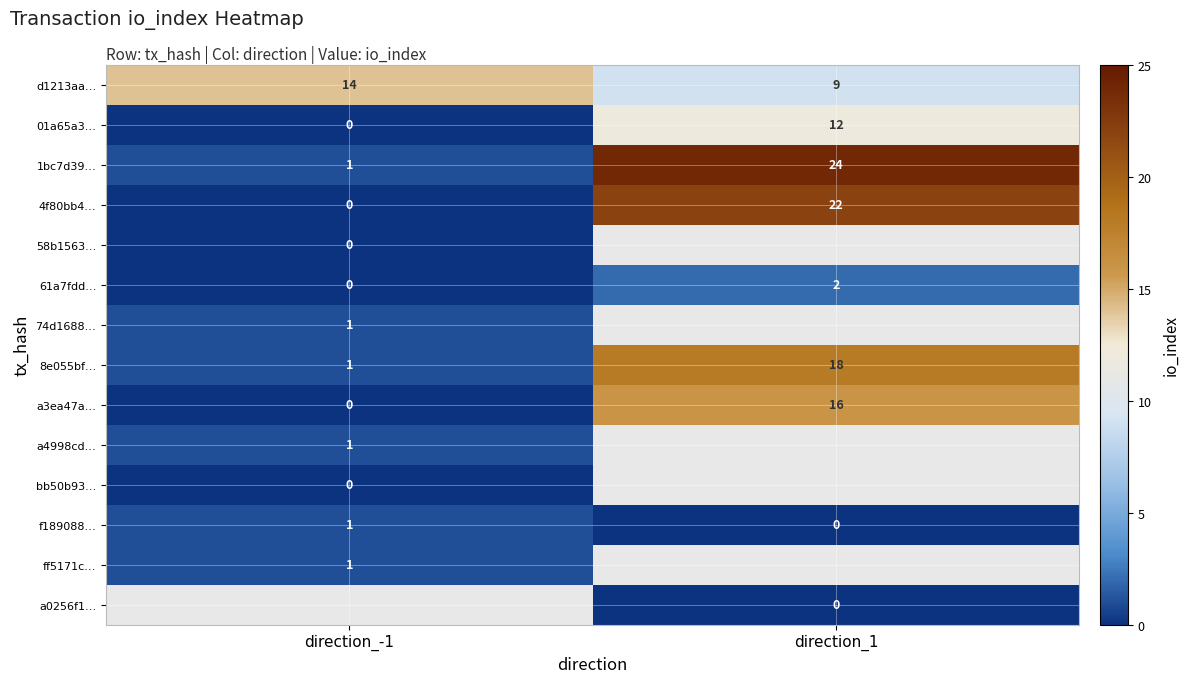

How many values in the 01a65a3… series are below 12?

1